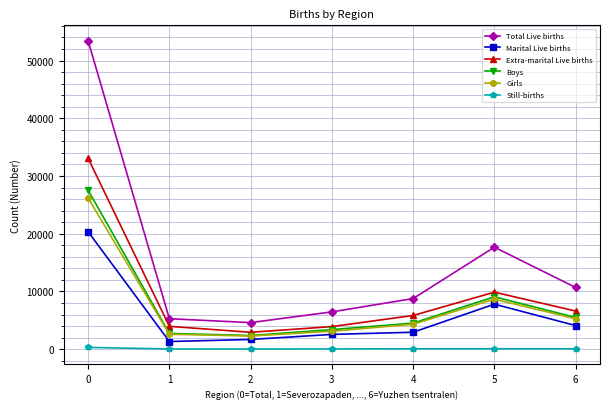

What is the greatest value displayed?

53428